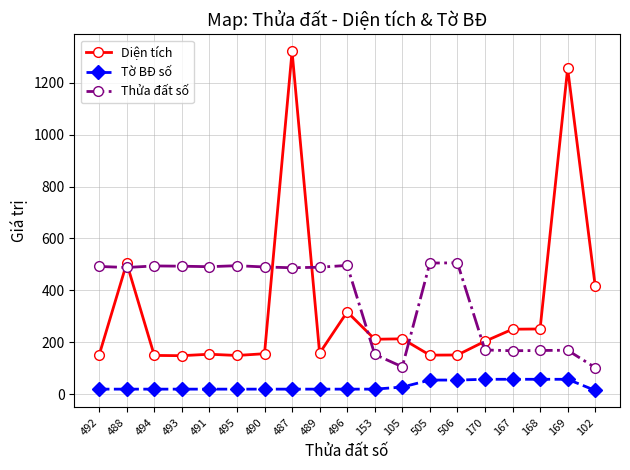

True or false: Tờ BĐ số and Diện tích cross at least once.

False